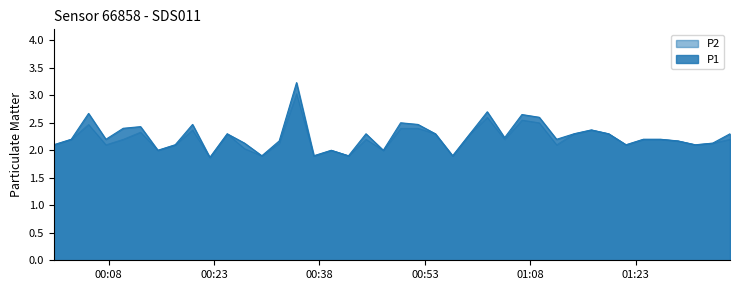

Reading left to right, transcribe all the data shown in this chart.

P1: 2024-03-29T00:00:11=2.1	2024-03-29T00:02:40=2.2	2024-03-29T00:05:08=2.7	2024-03-29T00:07:36=2.2	2024-03-29T00:10:04=2.4	2024-03-29T00:12:32=2.4	2024-03-29T00:15:00=2.0	2024-03-29T00:17:28=2.1	2024-03-29T00:19:56=2.5	2024-03-29T00:22:24=1.9	2024-03-29T00:24:52=2.3	2024-03-29T00:27:20=2.1	2024-03-29T00:29:48=1.9	2024-03-29T00:32:16=2.2	2024-03-29T00:34:44=3.2	2024-03-29T00:37:12=1.9	2024-03-29T00:39:41=2.0	2024-03-29T00:42:08=1.9	2024-03-29T00:44:37=2.3	2024-03-29T00:47:05=2.0	2024-03-29T00:49:33=2.5	2024-03-29T00:52:01=2.5	2024-03-29T00:54:30=2.3	2024-03-29T00:56:57=1.9	2024-03-29T00:59:25=2.3	2024-03-29T01:01:53=2.7	2024-03-29T01:04:21=2.2	2024-03-29T01:06:49=2.6	2024-03-29T01:09:17=2.6	2024-03-29T01:11:45=2.2	2024-03-29T01:14:14=2.3	2024-03-29T01:16:42=2.4	2024-03-29T01:19:10=2.3	2024-03-29T01:21:38=2.1	2024-03-29T01:24:06=2.2	2024-03-29T01:26:34=2.2	2024-03-29T01:29:02=2.2	2024-03-29T01:31:30=2.1	2024-03-29T01:33:58=2.1	2024-03-29T01:36:26=2.3
P2: 2024-03-29T00:00:11=2.1	2024-03-29T00:02:40=2.2	2024-03-29T00:05:08=2.5	2024-03-29T00:07:36=2.1	2024-03-29T00:10:04=2.2	2024-03-29T00:12:32=2.3	2024-03-29T00:15:00=2.0	2024-03-29T00:17:28=2.1	2024-03-29T00:19:56=2.4	2024-03-29T00:22:24=1.9	2024-03-29T00:24:52=2.3	2024-03-29T00:27:20=2.0	2024-03-29T00:29:48=1.9	2024-03-29T00:32:16=2.1	2024-03-29T00:34:44=3.0	2024-03-29T00:37:12=1.9	2024-03-29T00:39:41=2.0	2024-03-29T00:42:08=1.9	2024-03-29T00:44:37=2.2	2024-03-29T00:47:05=2.0	2024-03-29T00:49:33=2.4	2024-03-29T00:52:01=2.4	2024-03-29T00:54:30=2.3	2024-03-29T00:56:57=1.9	2024-03-29T00:59:25=2.3	2024-03-29T01:01:53=2.6	2024-03-29T01:04:21=2.2	2024-03-29T01:06:49=2.5	2024-03-29T01:09:17=2.5	2024-03-29T01:11:45=2.1	2024-03-29T01:14:14=2.3	2024-03-29T01:16:42=2.4	2024-03-29T01:19:10=2.3	2024-03-29T01:21:38=2.1	2024-03-29T01:24:06=2.2	2024-03-29T01:26:34=2.2	2024-03-29T01:29:02=2.2	2024-03-29T01:31:30=2.1	2024-03-29T01:33:58=2.1	2024-03-29T01:36:26=2.2